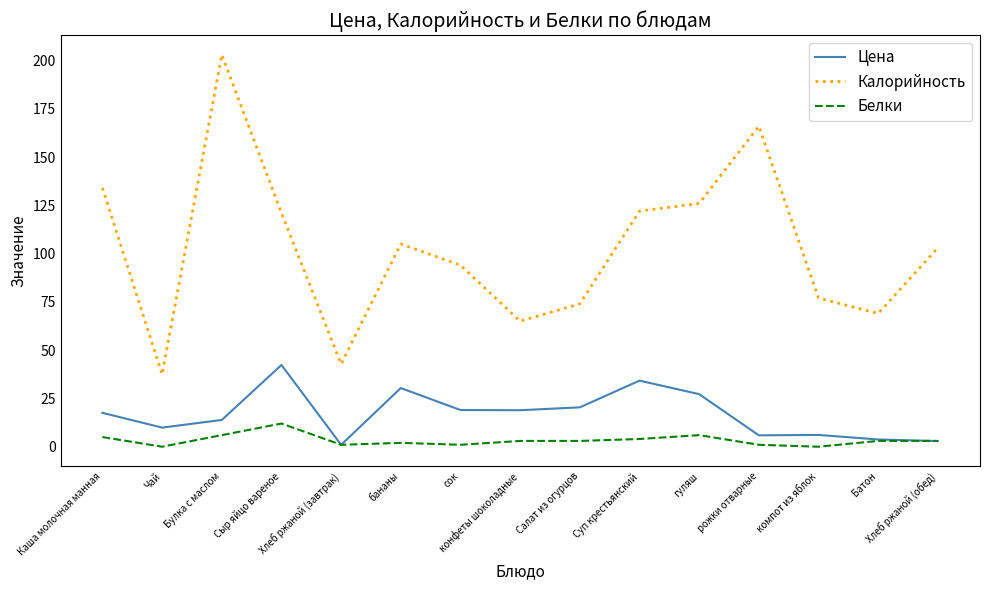

Rank the series at гуляш from highest to lowest value.

Калорийность, Цена, Белки